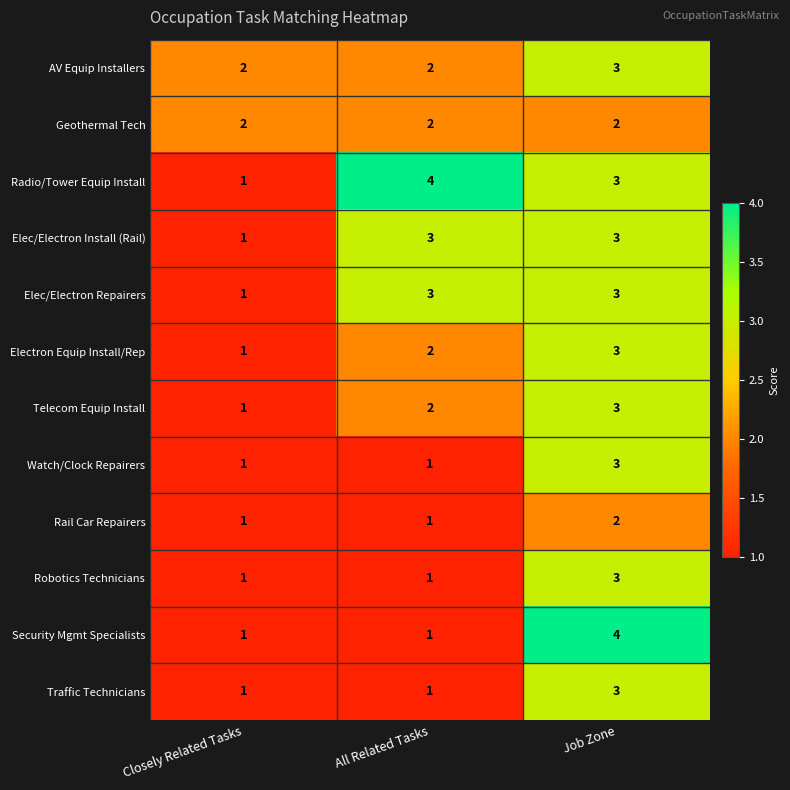

The value of Elec/Electron Install (Rail) at Closely Related Tasks is 1. True or false?

True